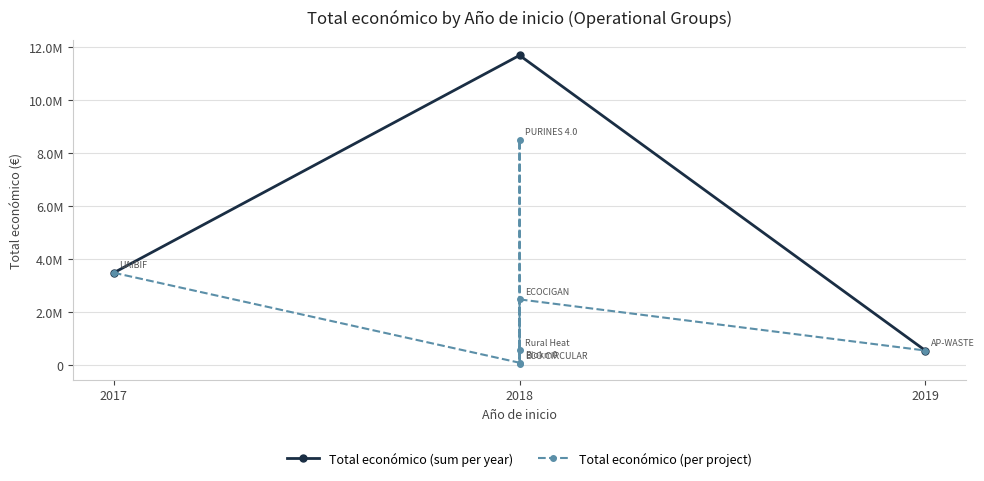

Reading left to right, what are all the values shown in this chart?

2018=98068	2017=3487018	2018=8484999	2018=42845	2019=558011	2018=565835	2018=2483714